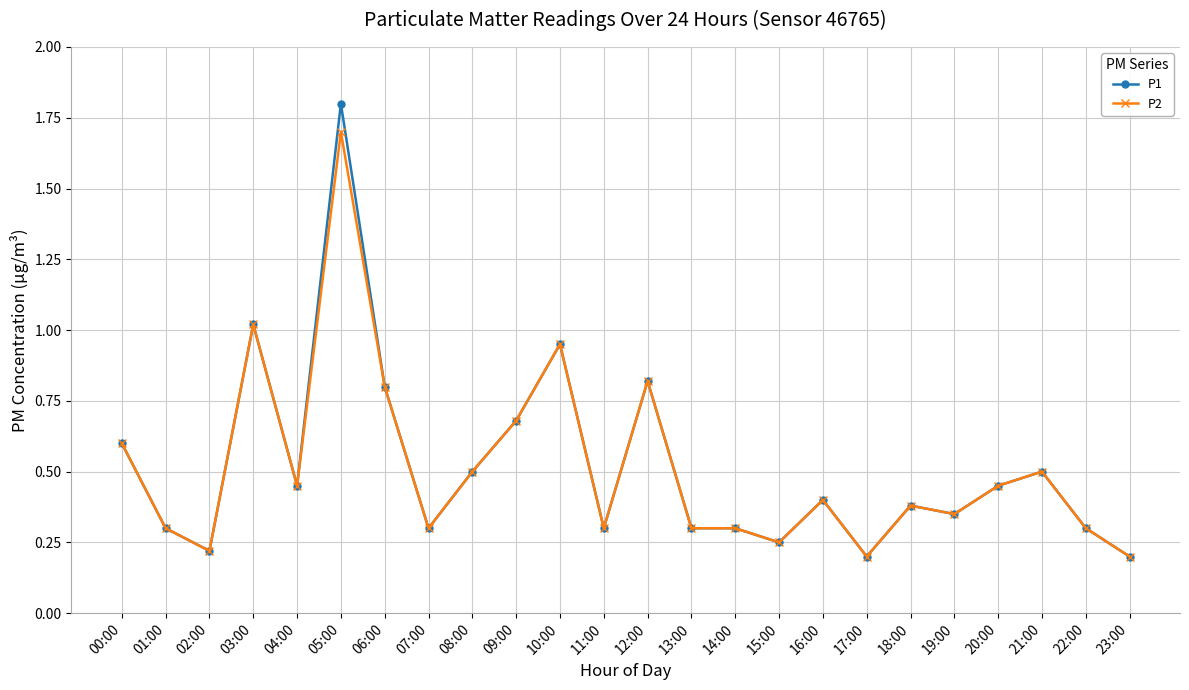

The P1 series shows 0.2 at 18:00. True or false?

False